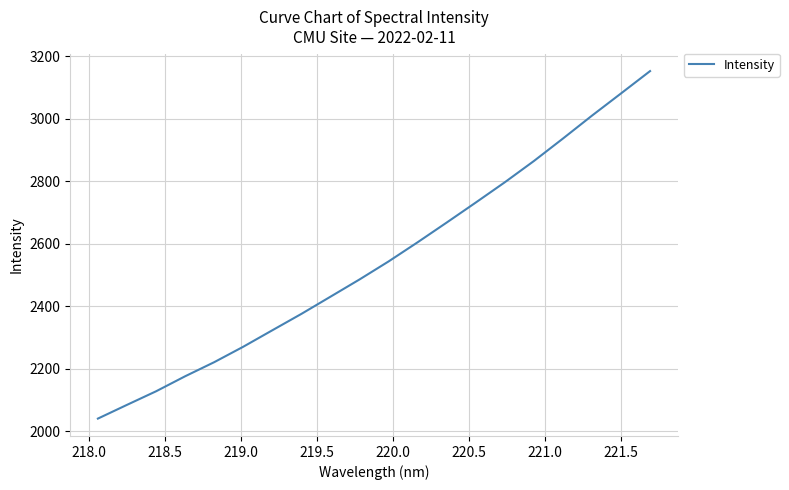

What is the maximum value shown in the chart?

3152.0